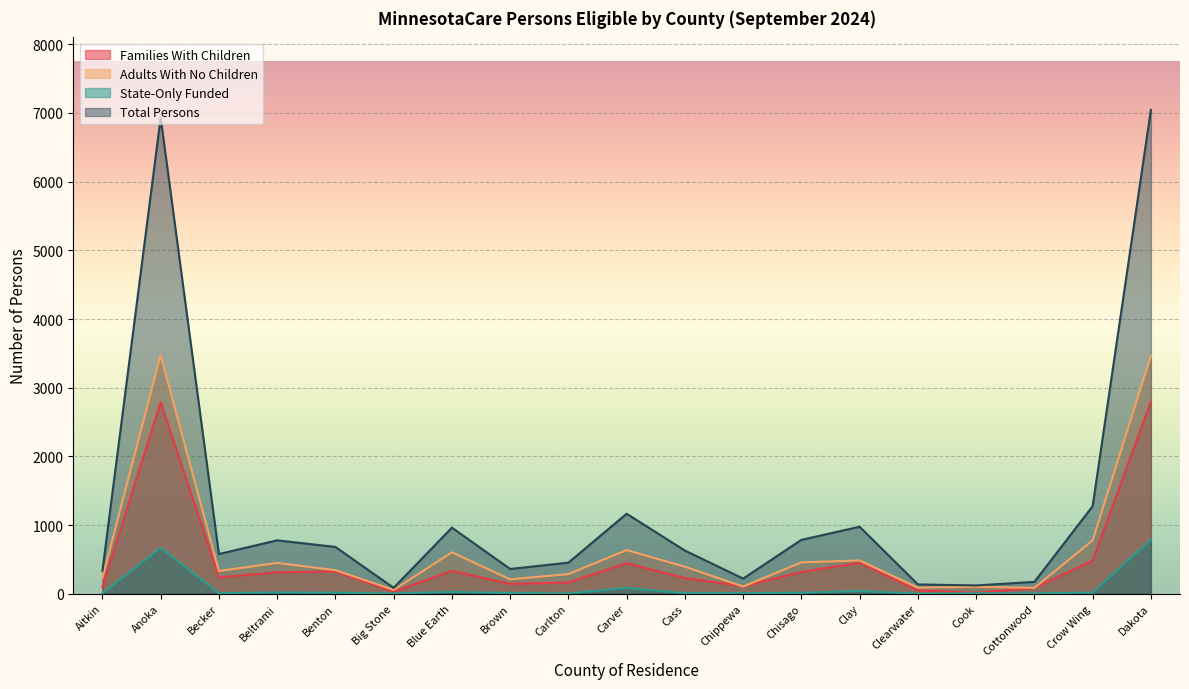

True or false: Adults With No Children has a value of 54 at Cook.

False